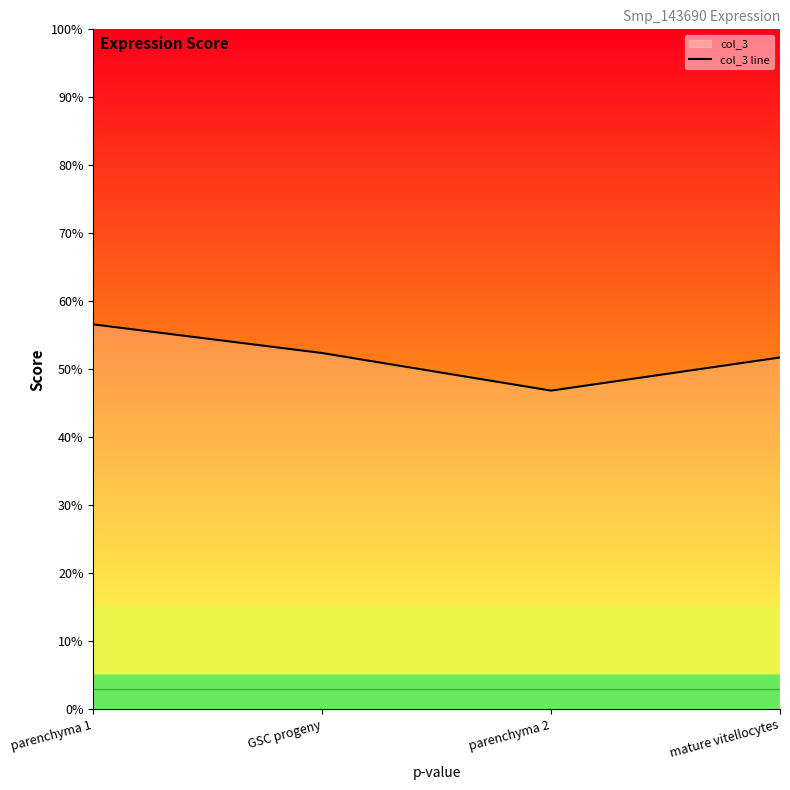

At which category does the data reach its first local valley?

parenchyma 2